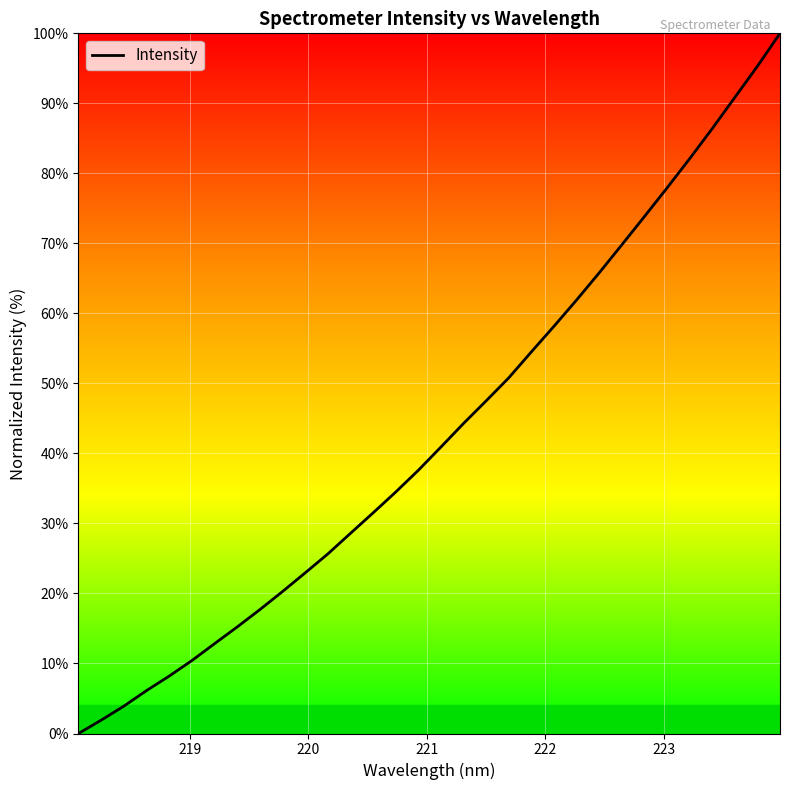

What is the greatest value displayed?

100.0